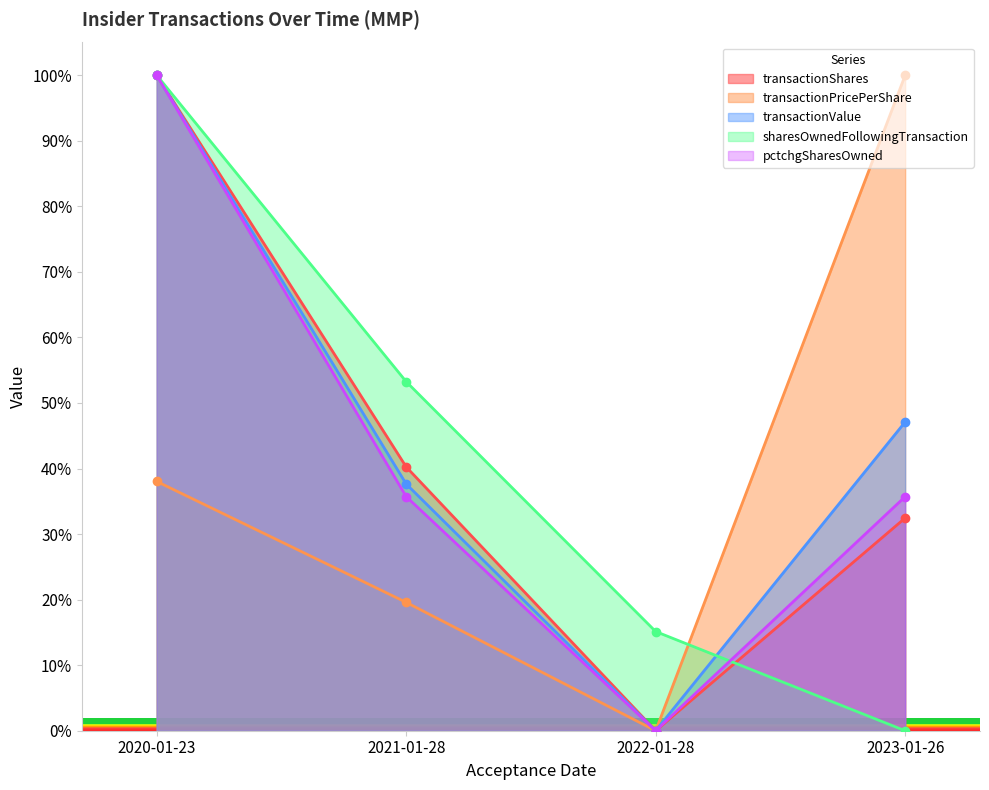

Which series ends up on top after the final intersection of sharesOwnedFollowingTransaction and transactionPricePerShare?

transactionPricePerShare